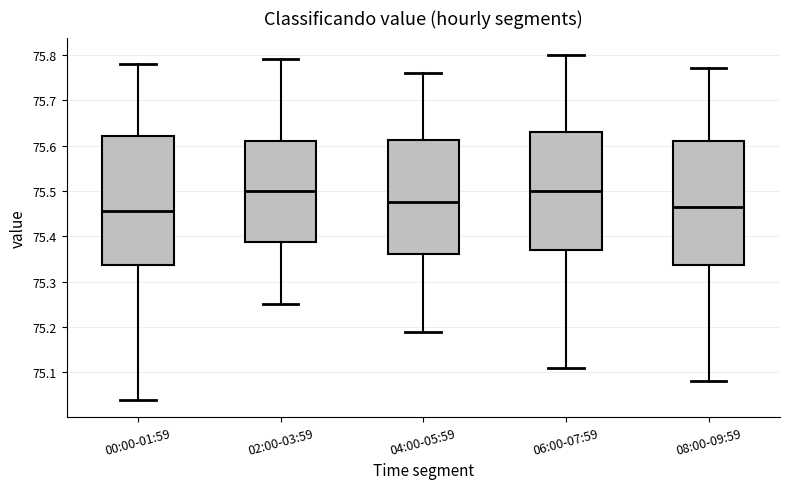

Reading left to right, read every box against the y-axis: the position of its median line, the range the box covers, and the ends of its whiskers. The values are not printed on the chart, so give them approximately, as read against the axis.

00:00-01:59: median 75.46, box 75.34 to 75.62, whiskers 75.04 to 75.78
02:00-03:59: median 75.50, box 75.39 to 75.61, whiskers 75.25 to 75.79
04:00-05:59: median 75.48, box 75.36 to 75.61, whiskers 75.19 to 75.76
06:00-07:59: median 75.50, box 75.37 to 75.63, whiskers 75.11 to 75.80
08:00-09:59: median 75.47, box 75.34 to 75.61, whiskers 75.08 to 75.77